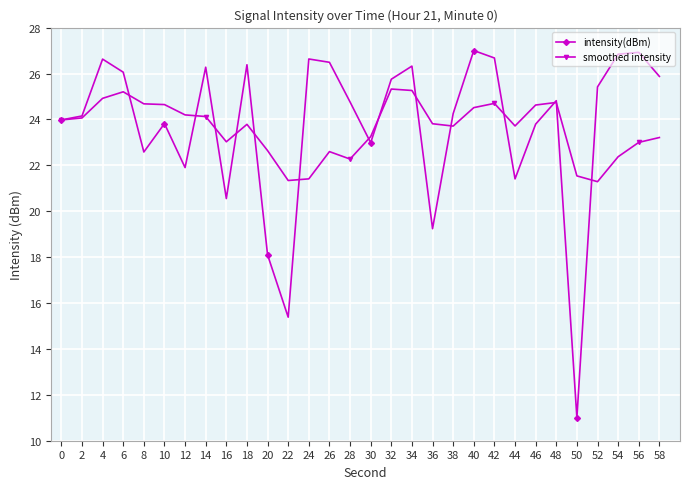

Which series changed the most between 6 and 8?

intensity(dBm)